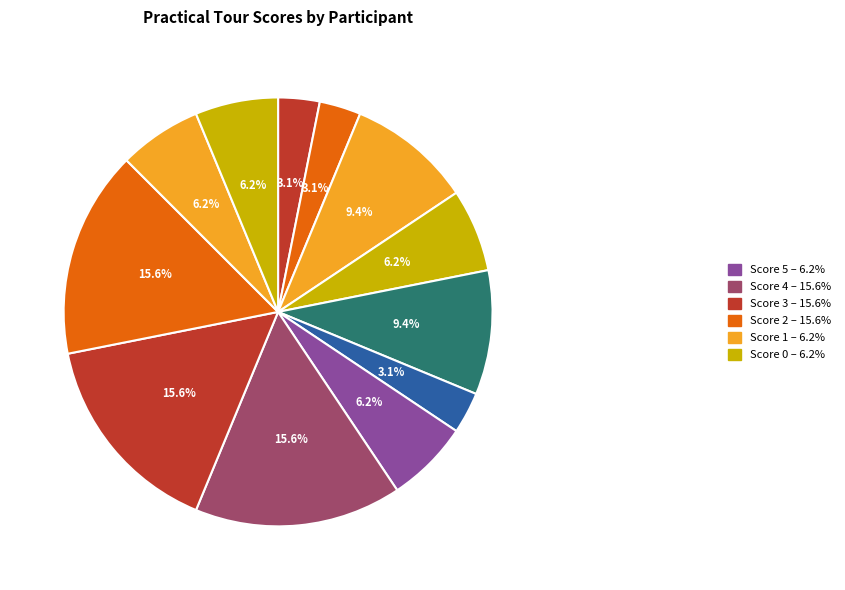

How many segments does this pie chart have?

12